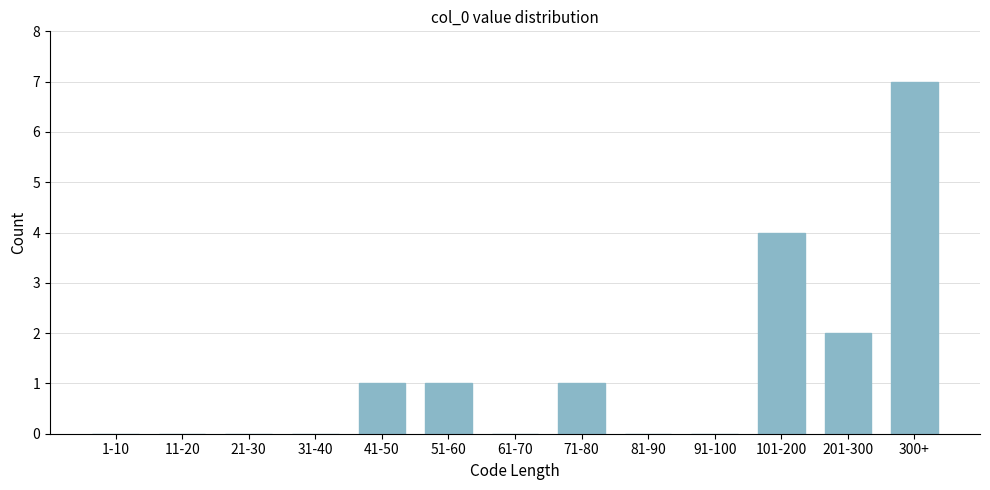

Reading left to right, transcribe all the data shown in this chart.

1-10=0	11-20=0	21-30=0	31-40=0	41-50=1	51-60=1	61-70=0	71-80=1	81-90=0	91-100=0	101-200=4	201-300=2	300+=7